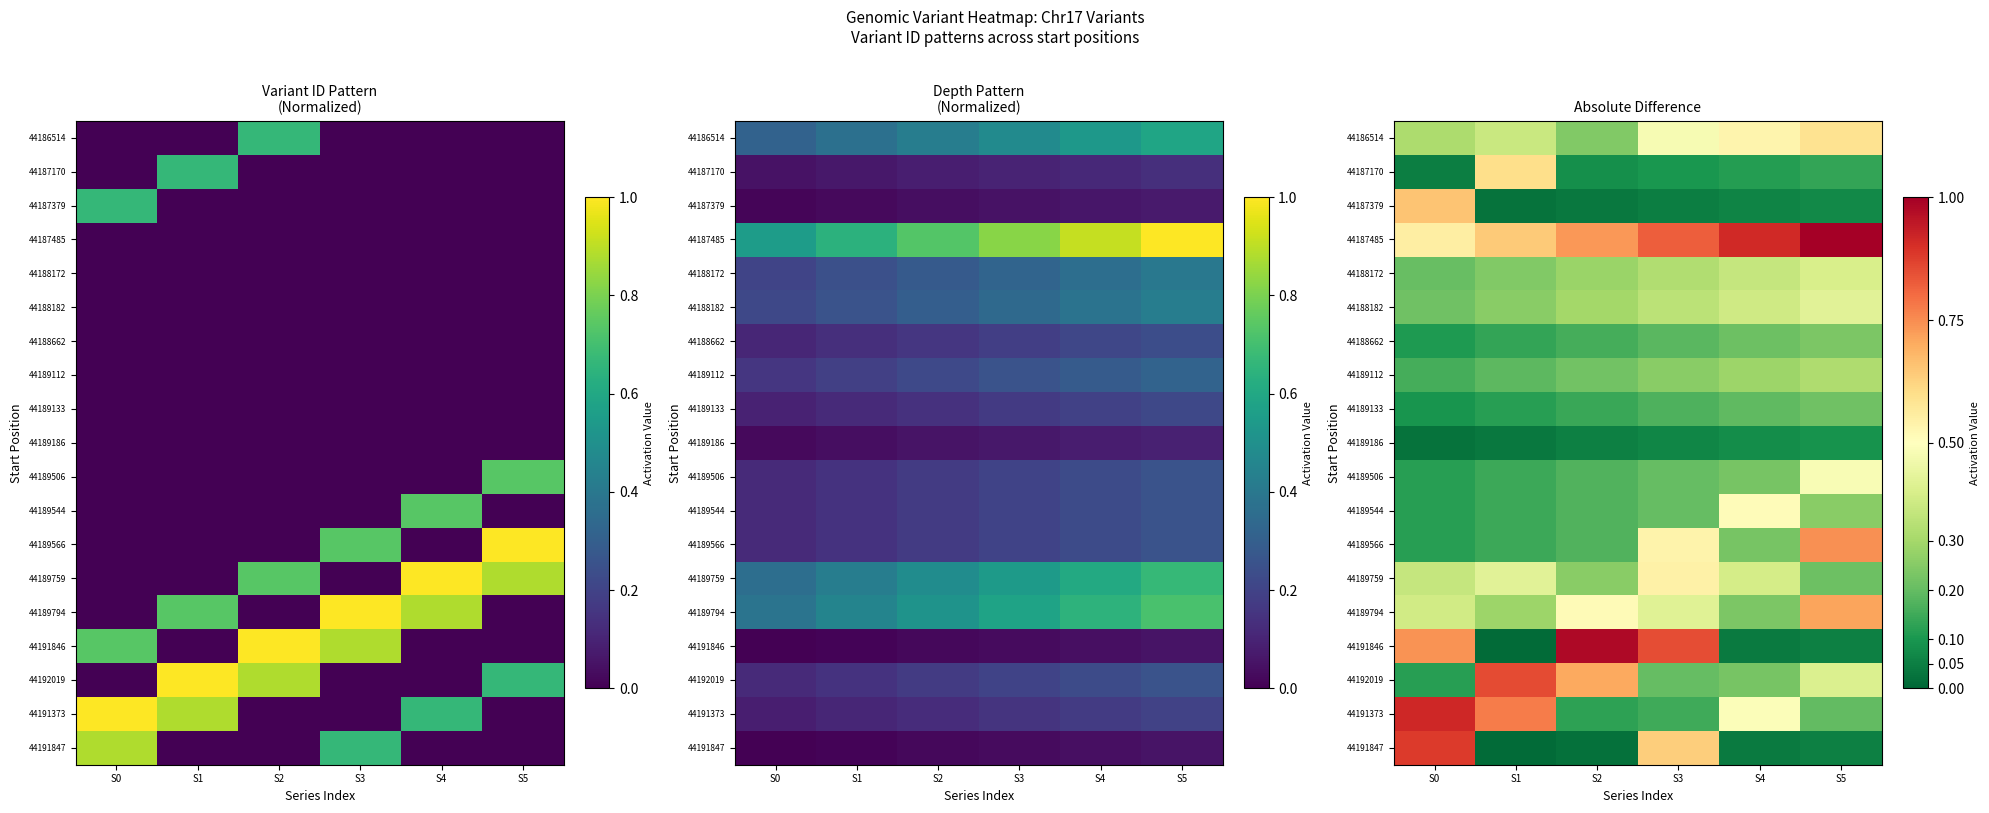

What is the sum of all 44189544 values?

1.4